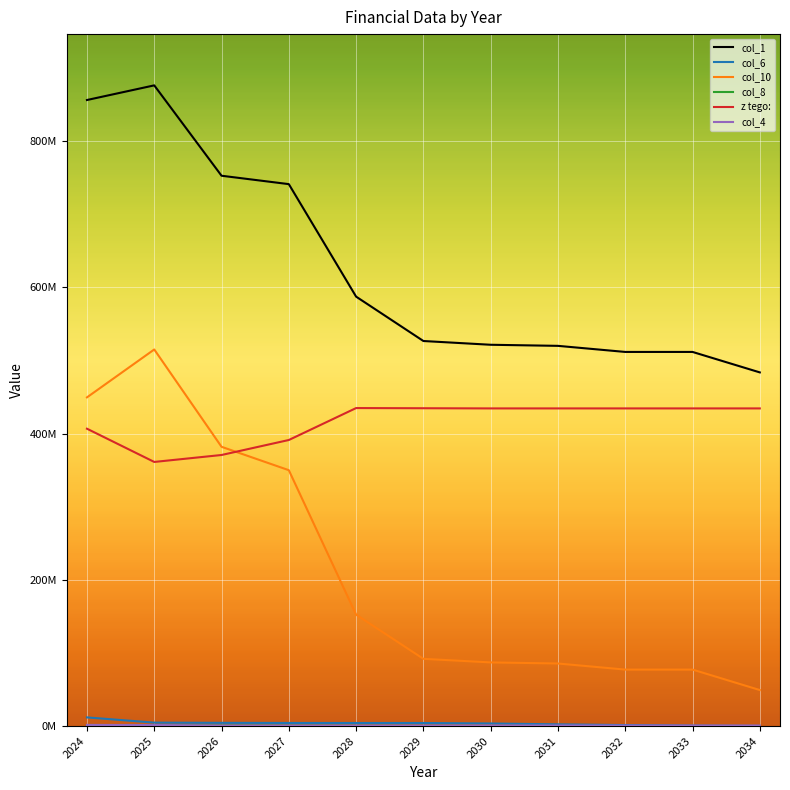

At which category does col_1 reach its first local peak?

2025